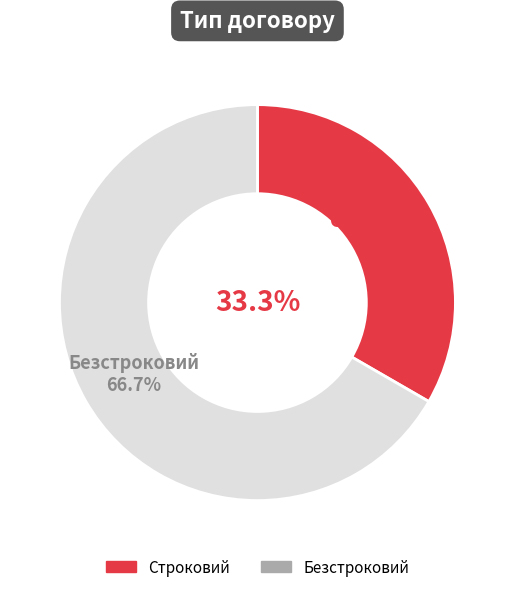

Which category has the biggest portion of the pie?

Безстроковий